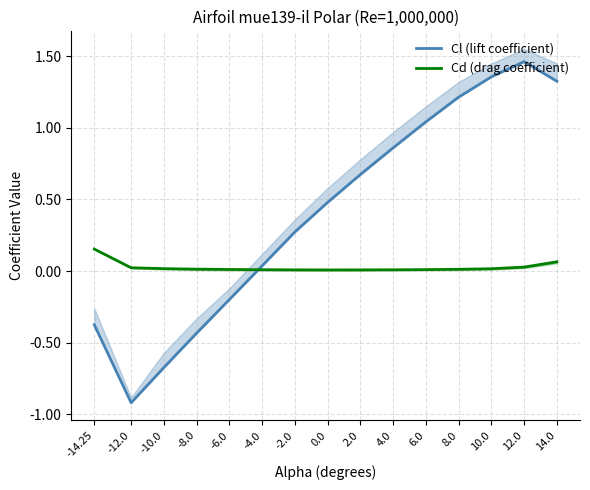

What is the difference between the highest and lowest values at 8.0?

1.2